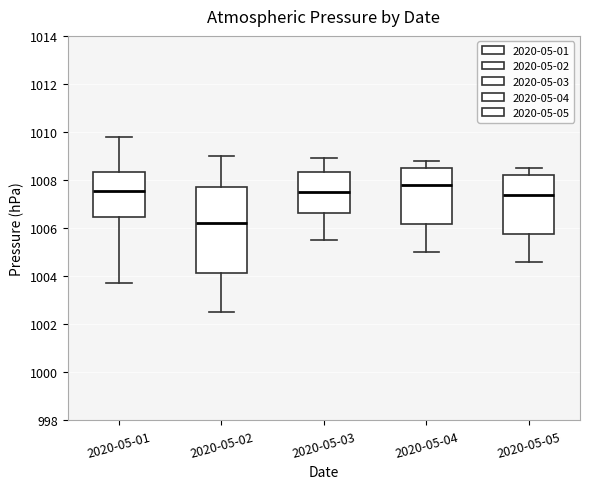

Which box is the tallest, from its lower edge to its upper edge?

2020-05-02